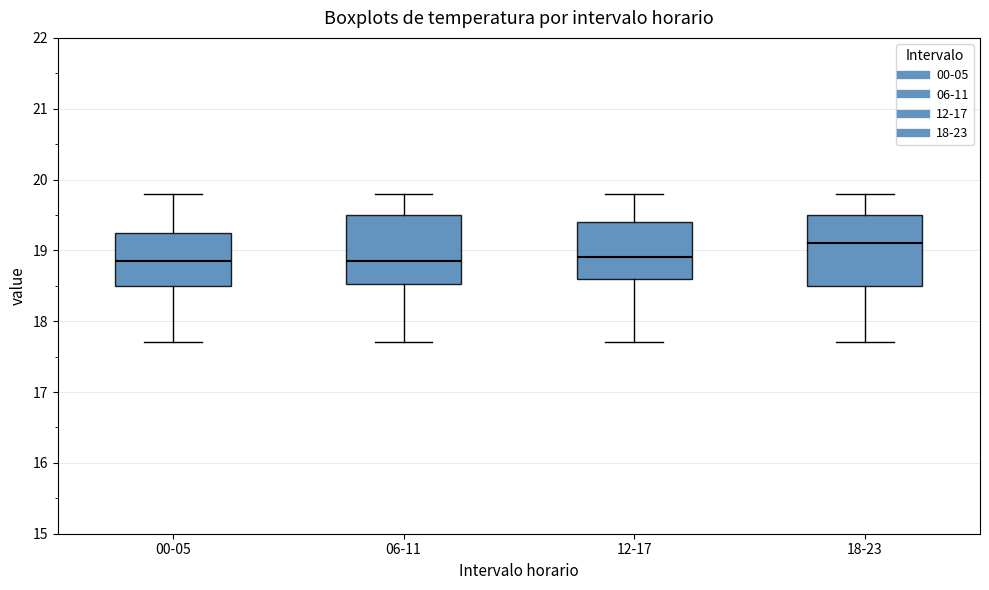

Reading left to right, read every box against the y-axis: the position of its median line, the range the box covers, and the ends of its whiskers. The values are not printed on the chart, so give them approximately, as read against the axis.

00-05: median 18.9, box 18.5 to 19.3, whiskers 17.7 to 19.8
06-11: median 18.9, box 18.5 to 19.5, whiskers 17.7 to 19.8
12-17: median 18.9, box 18.6 to 19.4, whiskers 17.7 to 19.8
18-23: median 19.1, box 18.5 to 19.5, whiskers 17.7 to 19.8